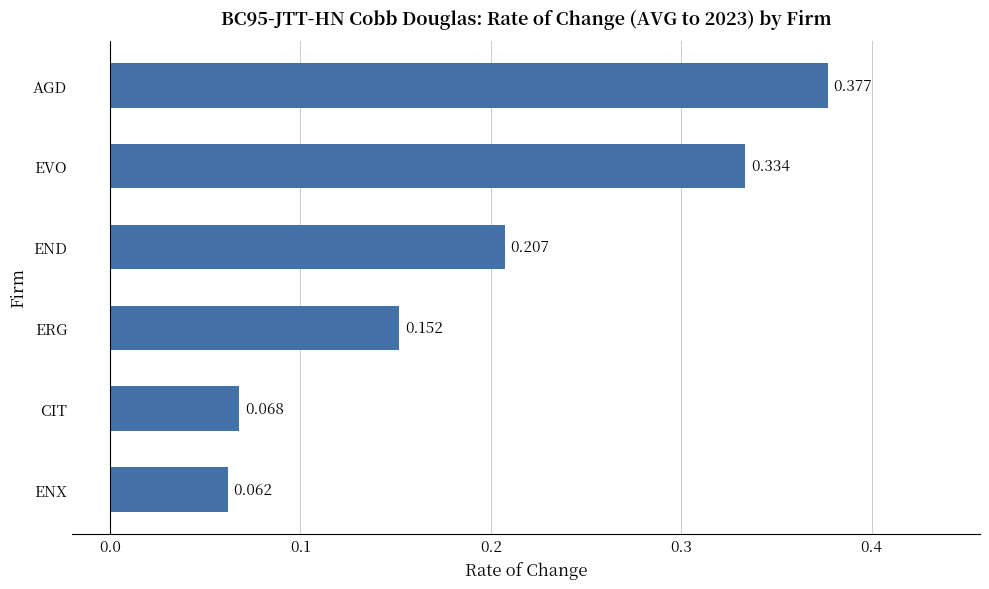

List the labels in order of value, largest first.

AGD, EVO, END, ERG, CIT, ENX